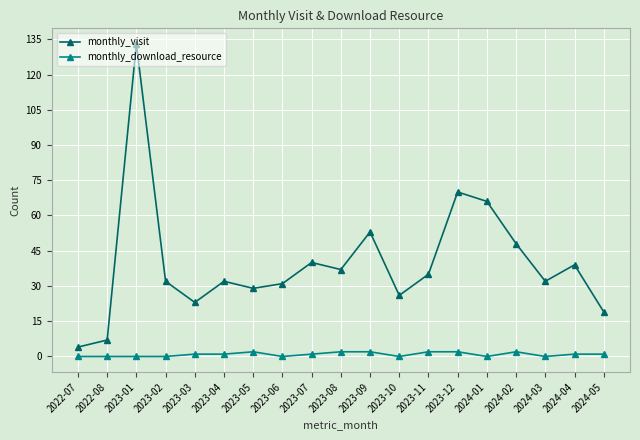

Reading left to right, what are all the values shown in this chart?

monthly_visit: 2022-07=4	2022-08=7	2023-01=133	2023-02=32	2023-03=23	2023-04=32	2023-05=29	2023-06=31	2023-07=40	2023-08=37	2023-09=53	2023-10=26	2023-11=35	2023-12=70	2024-01=66	2024-02=48	2024-03=32	2024-04=39	2024-05=19
monthly_download_resource: 2022-07=0	2022-08=0	2023-01=0	2023-02=0	2023-03=1	2023-04=1	2023-05=2	2023-06=0	2023-07=1	2023-08=2	2023-09=2	2023-10=0	2023-11=2	2023-12=2	2024-01=0	2024-02=2	2024-03=0	2024-04=1	2024-05=1